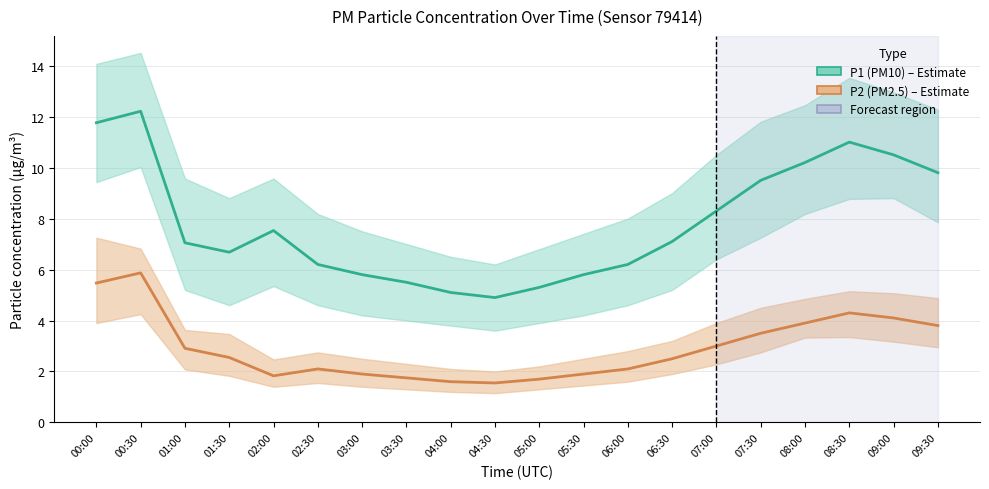

Reading right to left, transcribe all the data shown in this chart.

P1 (PM10) – Estimate: 9.8	10.5	11.0	10.2	9.5	8.3	7.1	6.2	5.8	5.3	4.9	5.1	5.5	5.8	6.2	7.5	6.7	7.0	12.2	11.8
P2 (PM2.5) – Estimate: 3.8	4.1	4.3	3.9	3.5	3.0	2.5	2.1	1.9	1.7	1.6	1.6	1.8	1.9	2.1	1.8	2.5	2.9	5.9	5.5